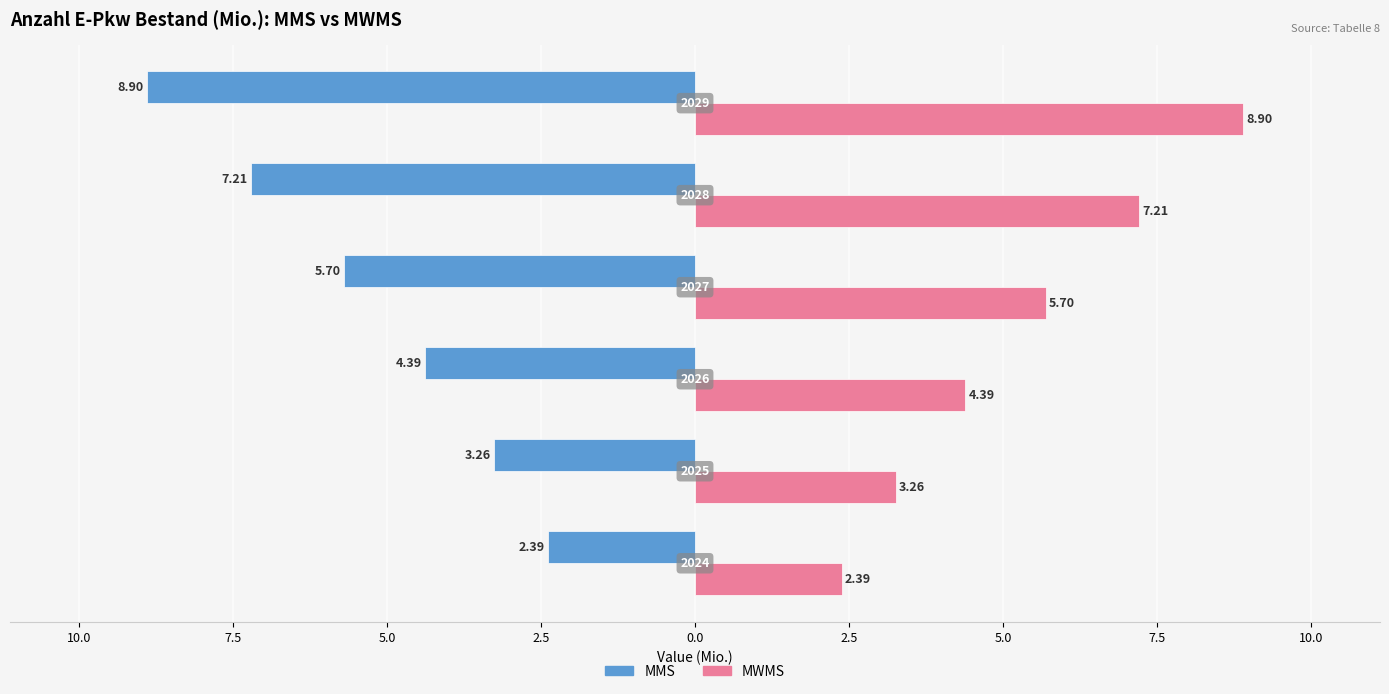

What are all the series names shown in the legend?

MMS, MWMS